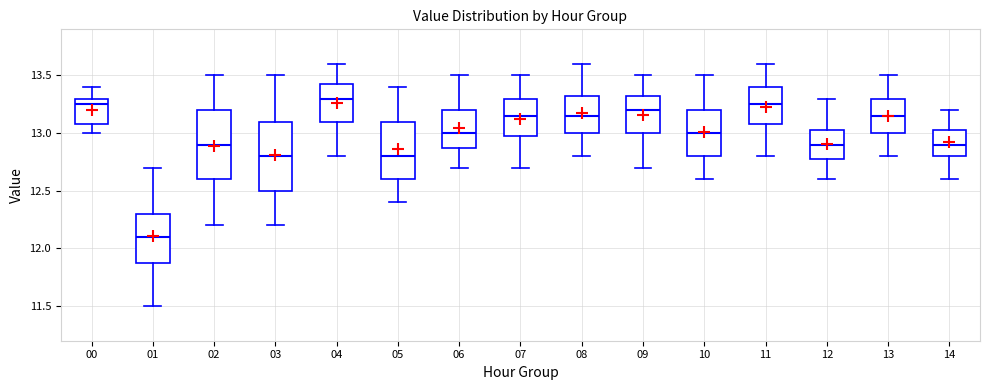

Where does the median line of the box at x = 13 sit on the y-axis? The values are not printed on the chart, so give them approximately, as read against the axis.

13.15